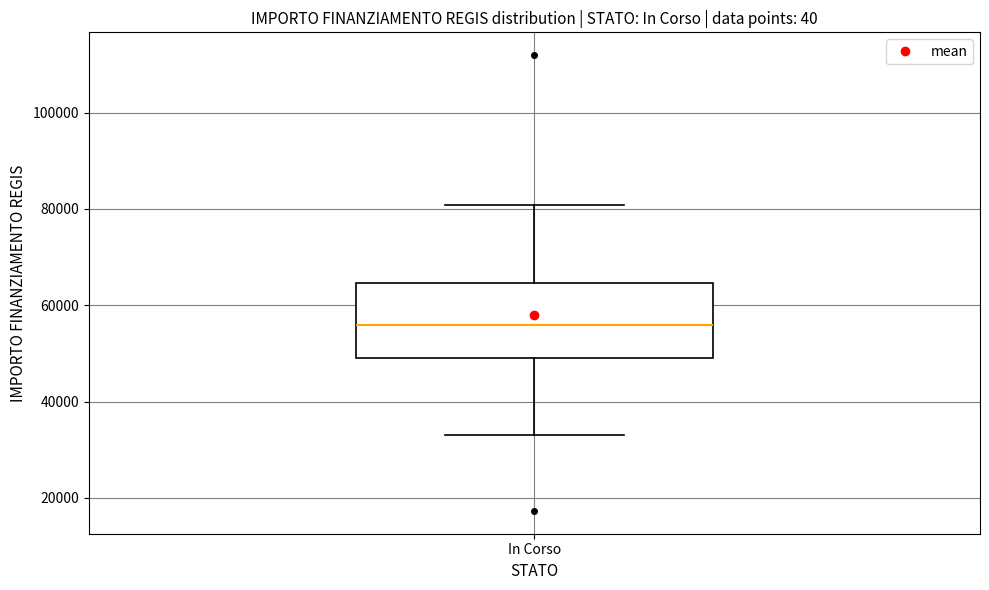

Where is the upper edge of the box for In Corso on the y-axis? The values are not printed on the chart, so give them approximately, as read against the axis.

64000